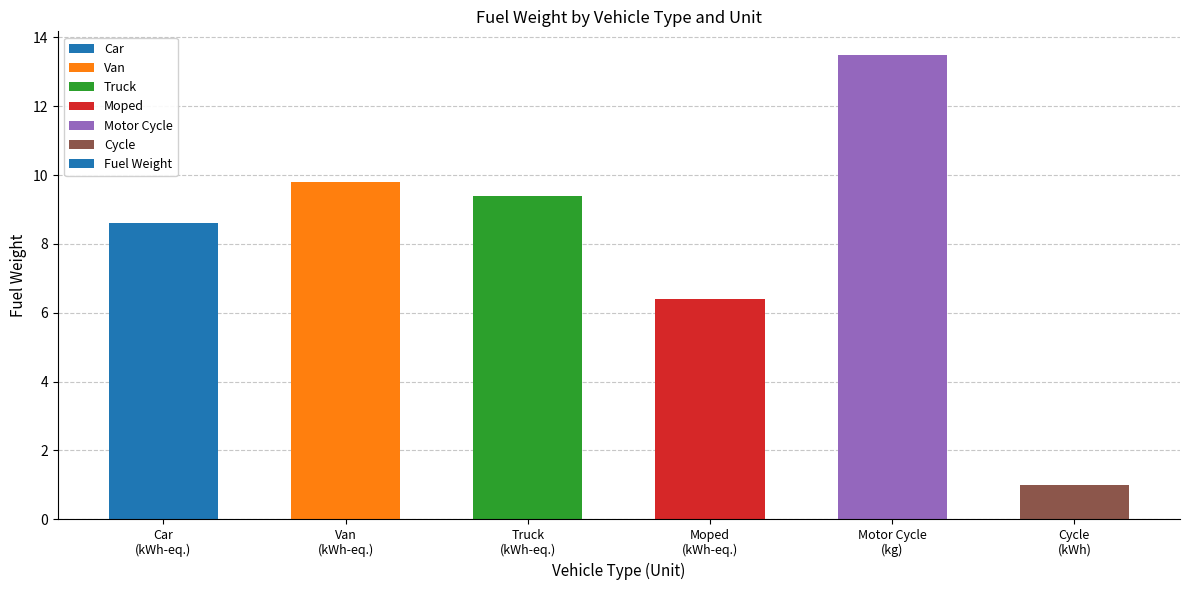

Which label corresponds to the smallest value in the chart?

kWh